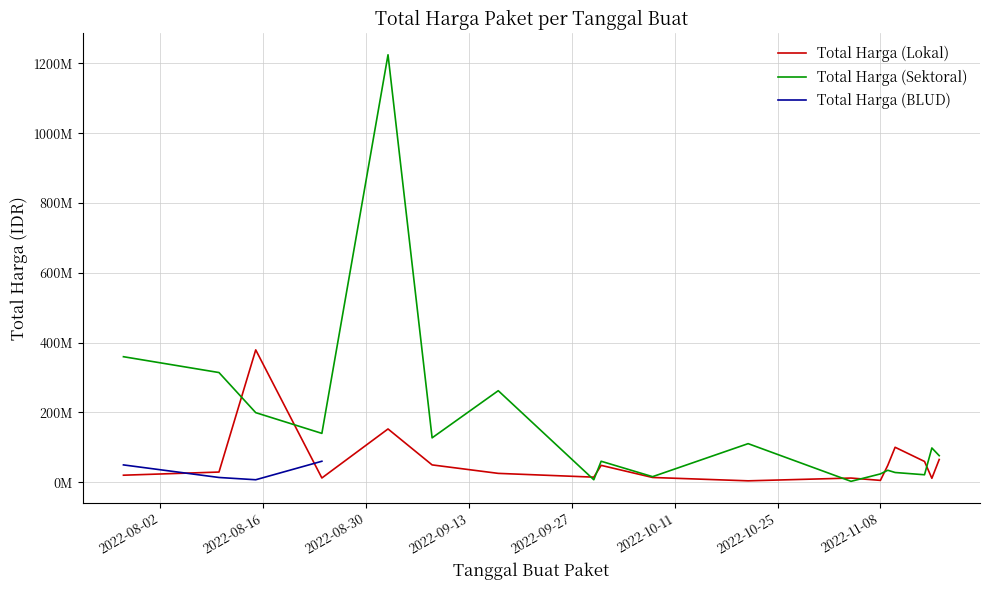

Rank the series by their maximum value, from highest to lowest.

Total Harga (Sektoral), Total Harga (Lokal), Total Harga (BLUD)